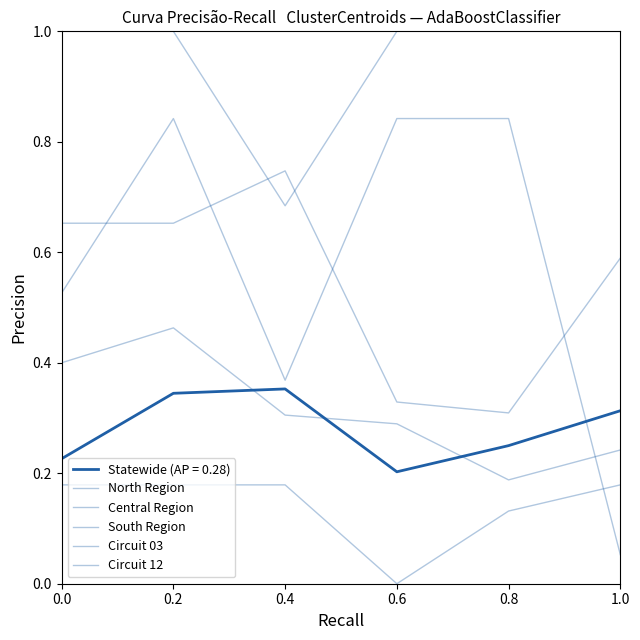

Is this an area chart (filled region under the line)?

No